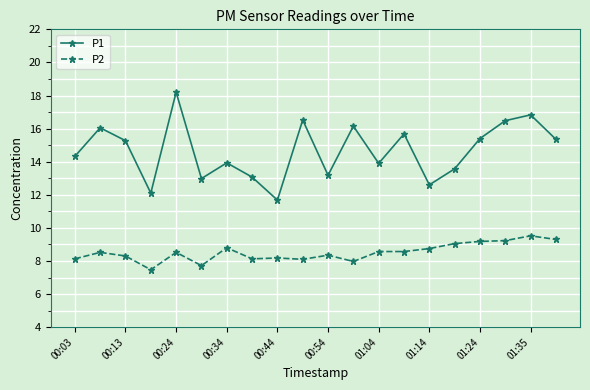

True or false: P2 and P1 intersect in this chart.

False